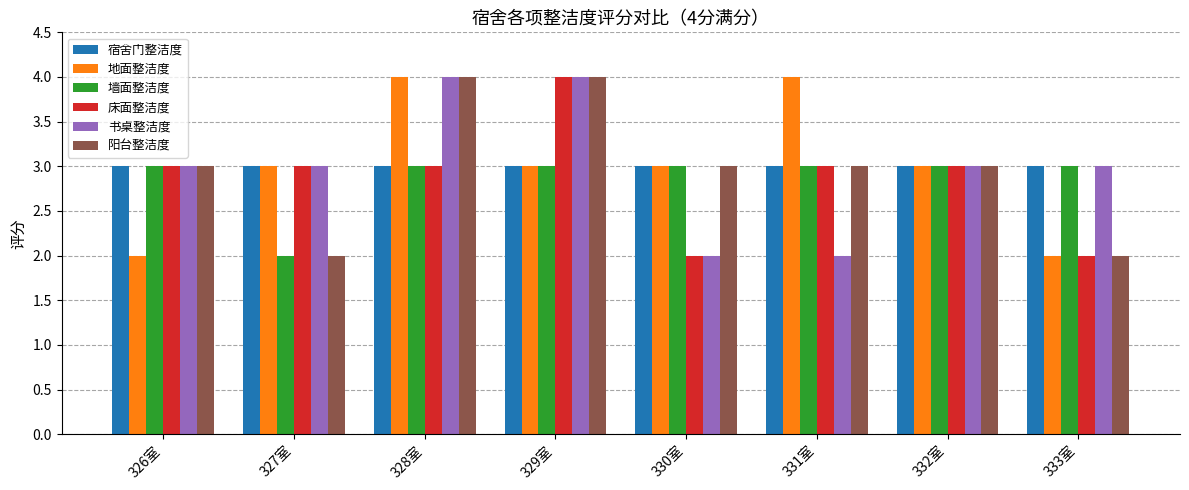

What is the label of the 3rd bar from the right?

331室